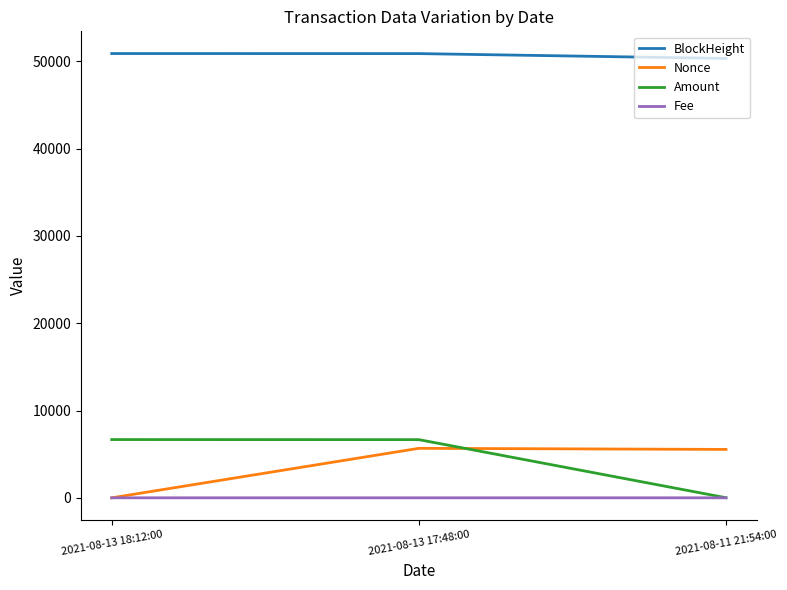

Which series has the largest total across all categories?

BlockHeight